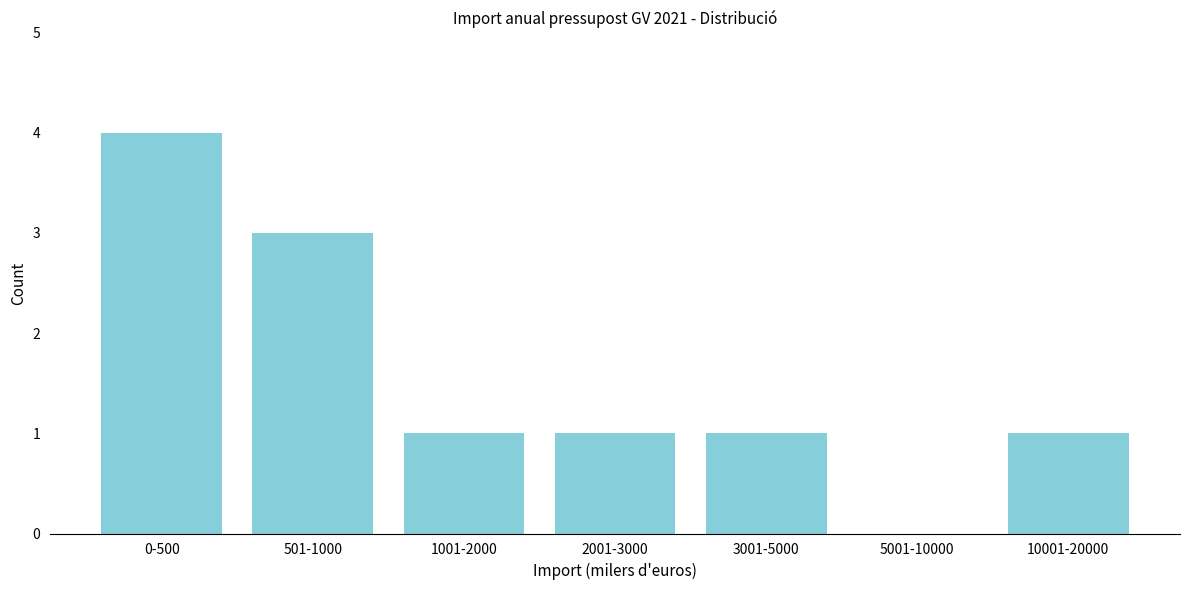

Reading left to right, what are all the values shown in this chart?

0-500=4	501-1000=3	1001-2000=1	2001-3000=1	3001-5000=1	5001-10000=0	10001-20000=1